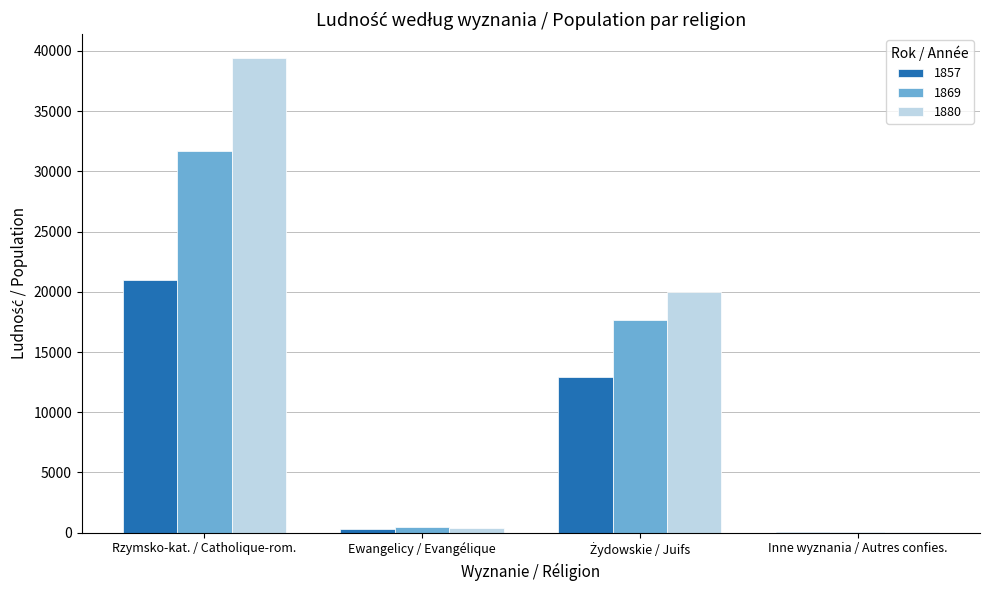

Are the bars grouped side by side (vs. stacked)?

Yes